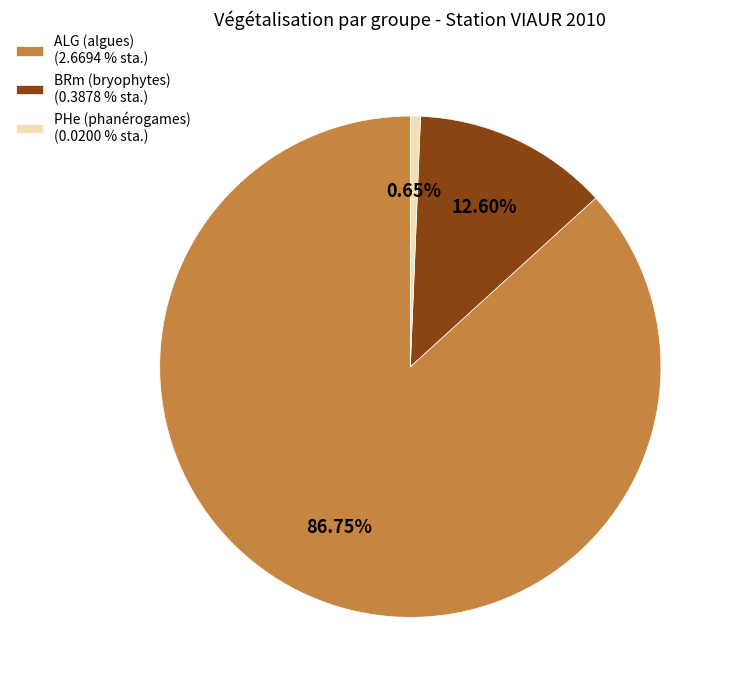

Is BRm the majority of the pie?

No